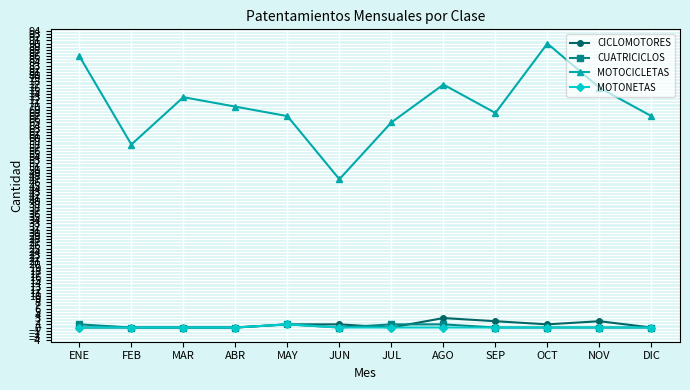

Is it true that MOTOCICLETAS equals 58 at FEB?

True